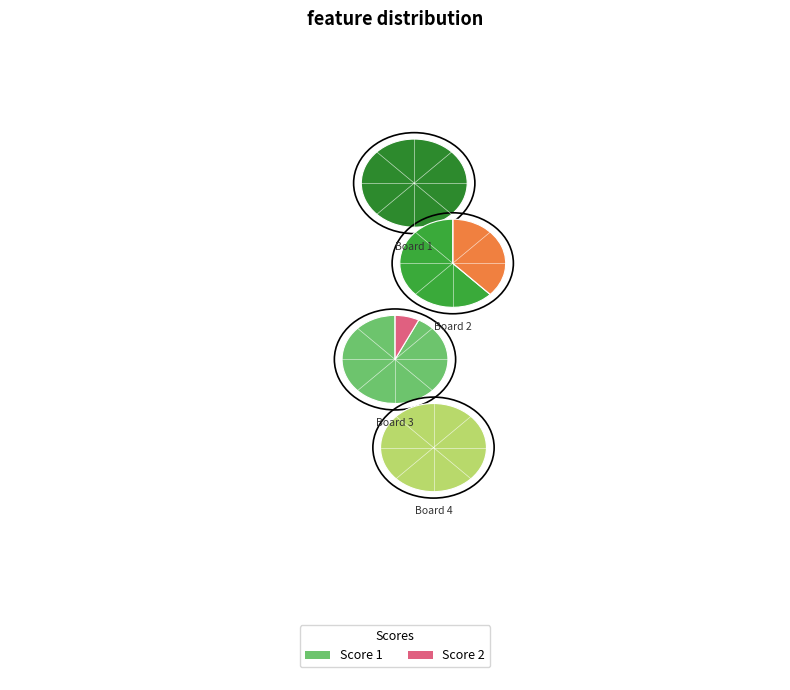

To the nearest percent, what percentage of the pie is Board 3?

18%